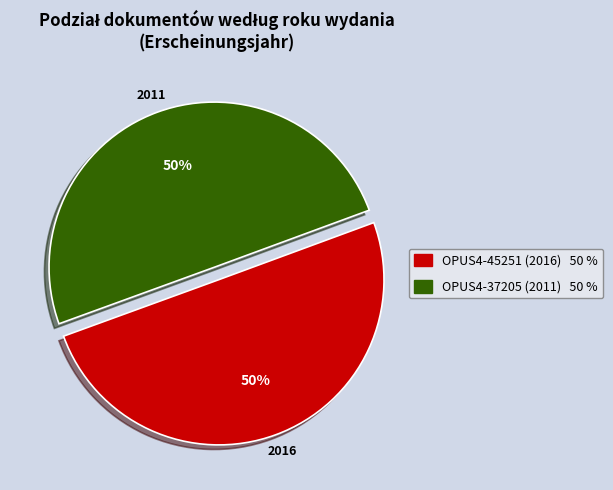

To the nearest percent, what is the average slice percentage?

50%